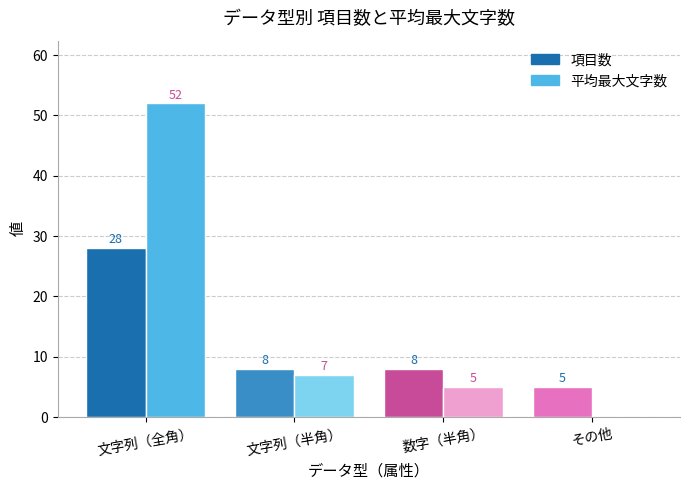

Which series has the largest range (max minus min)?

平均最大文字数